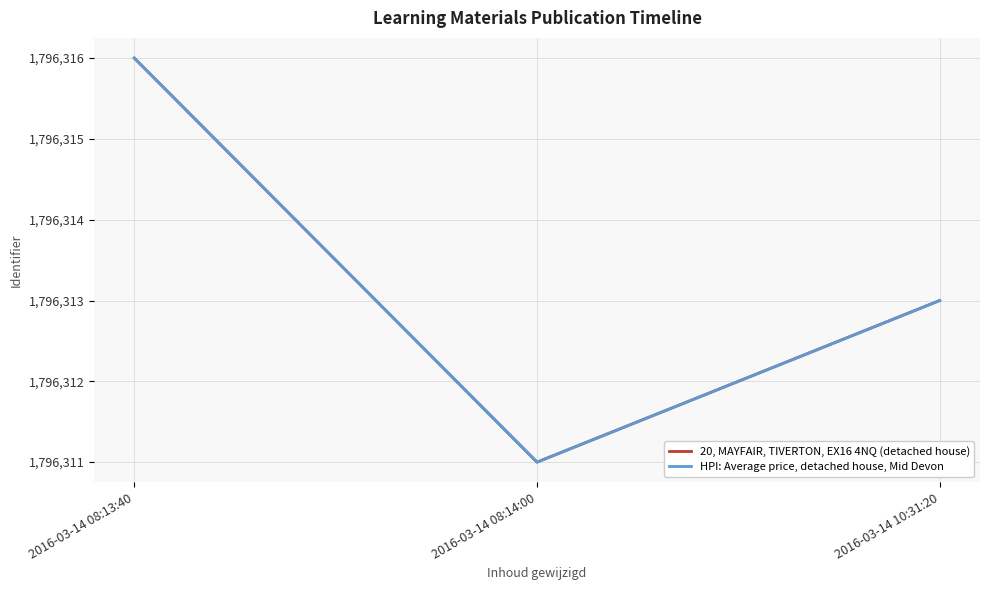

Which series has the largest total across all categories?

20, MAYFAIR, TIVERTON, EX16 4NQ (detached house)